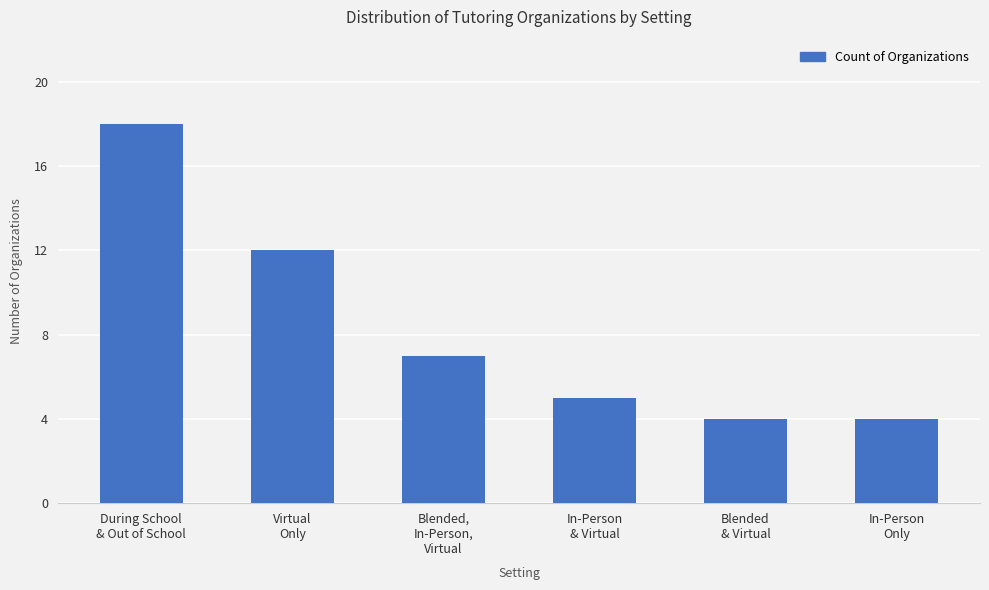

True or false: the data shows 7 at In-Person
& Virtual.

False